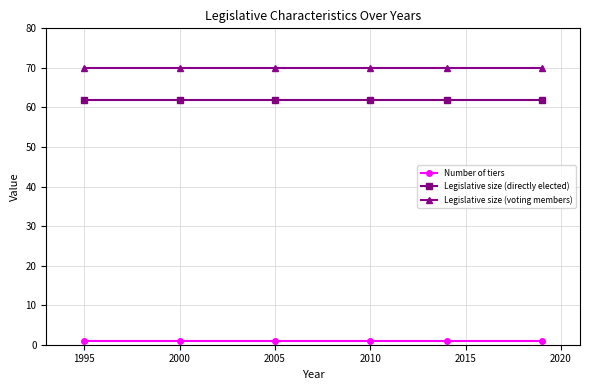

What is the value of the Legislative size (directly elected) point at the 6th from the left?

62